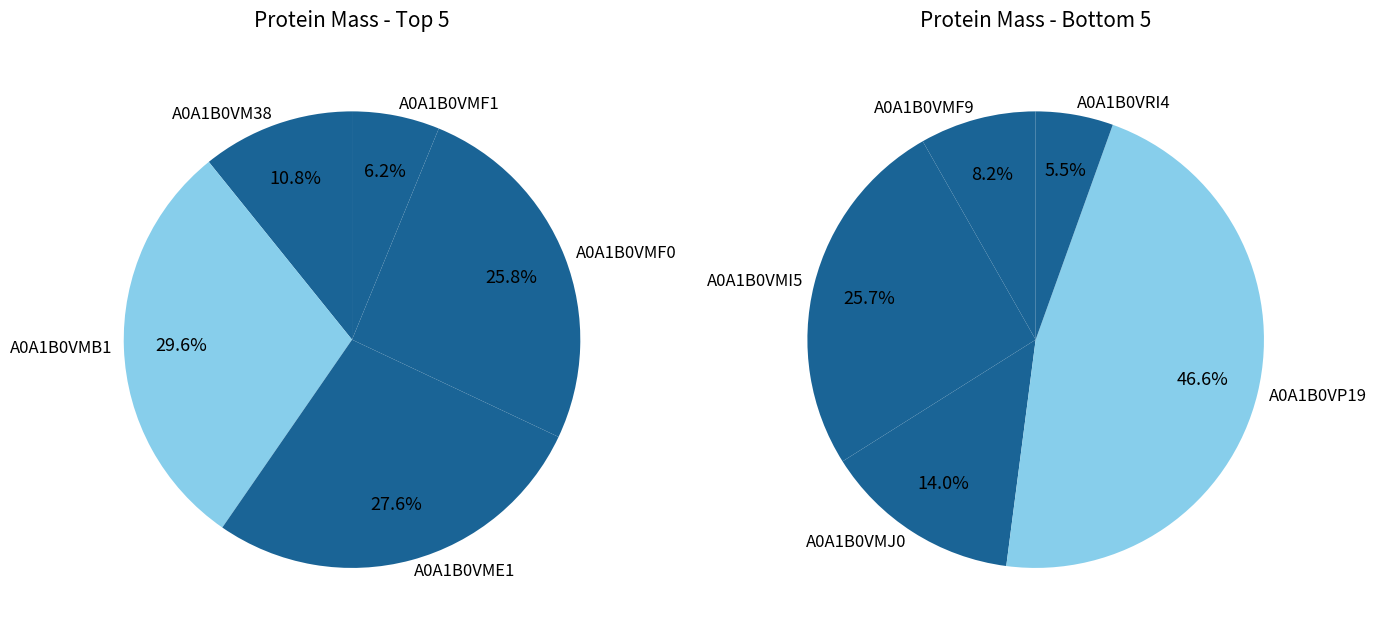

Which category has the biggest portion of the pie?

A0A1B0VP19